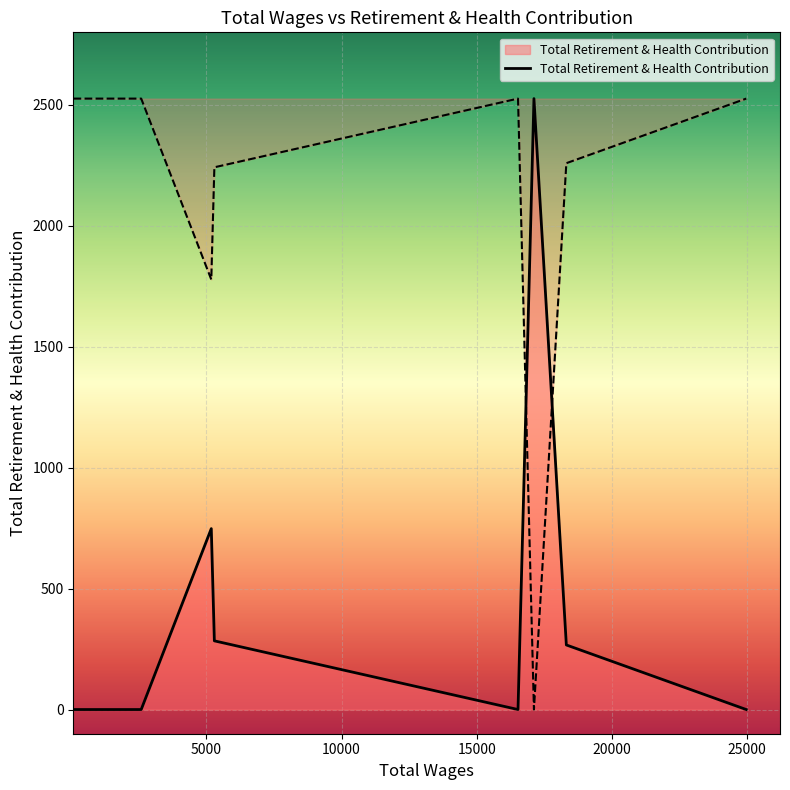

Rank the categories by value from lowest to highest.

24962, 16523, 2590, 87, 18310, 5295, 5181, 17112